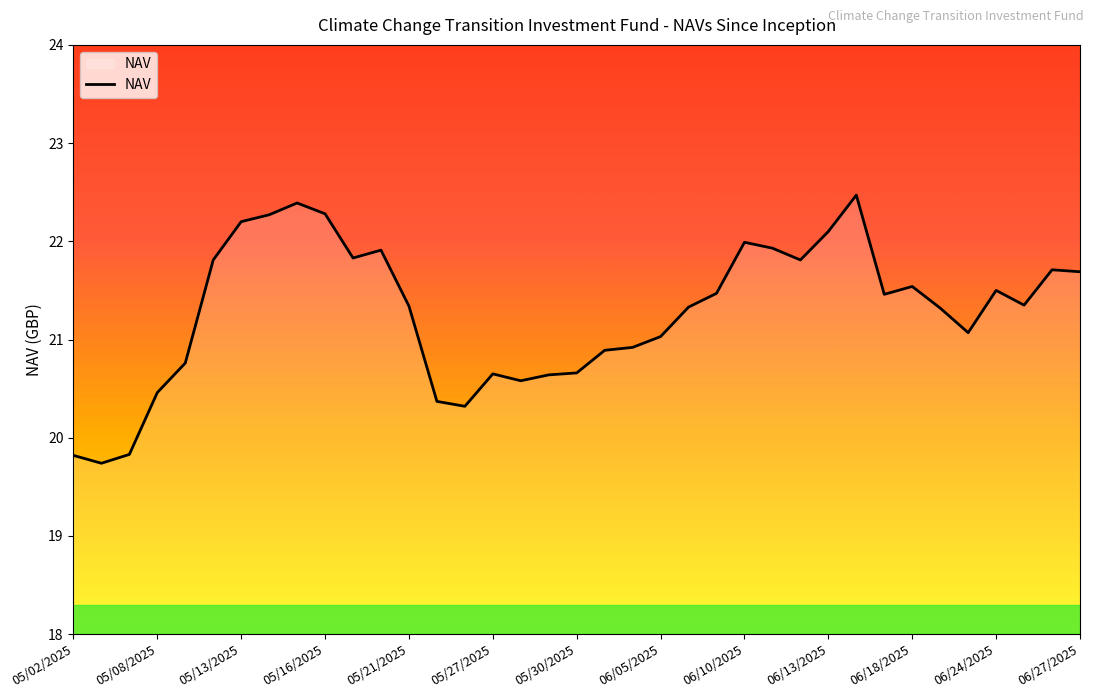

What is the smallest value displayed?

19.7